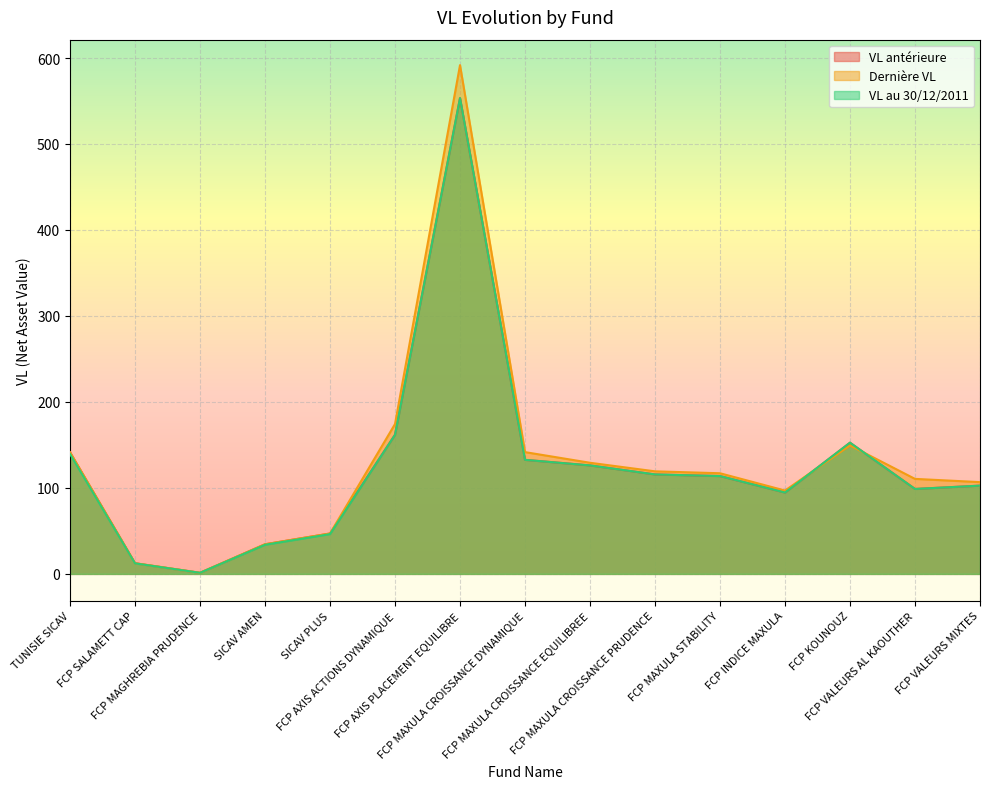

Does the chart display data point markers on the line(s)?

No